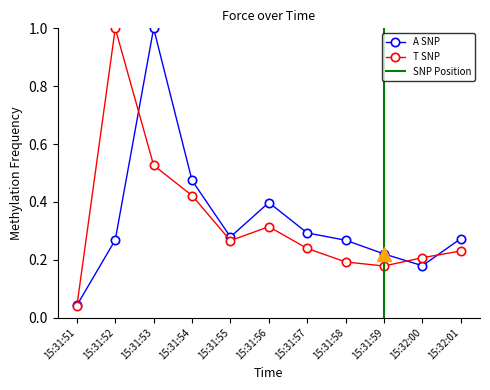

What is the greatest value displayed?

1.0